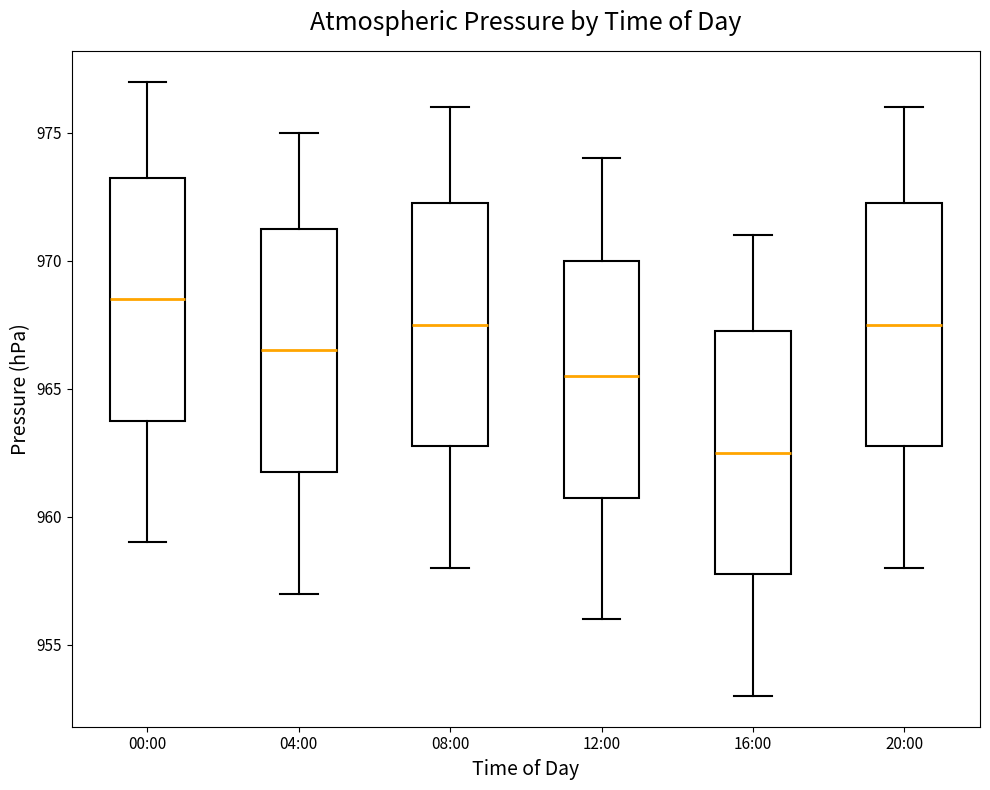

Reading left to right, read every box against the y-axis: the position of its median line, the range the box covers, and the ends of its whiskers. The values are not printed on the chart, so give them approximately, as read against the axis.

00:00: median 968.5, box 964.0 to 973.5, whiskers 959.0 to 977.0
04:00: median 966.5, box 962.0 to 971.5, whiskers 957.0 to 975.0
08:00: median 967.5, box 963.0 to 972.5, whiskers 958.0 to 976.0
12:00: median 965.5, box 961.0 to 970.0, whiskers 956.0 to 974.0
16:00: median 962.5, box 958.0 to 967.5, whiskers 953.0 to 971.0
20:00: median 967.5, box 963.0 to 972.5, whiskers 958.0 to 976.0